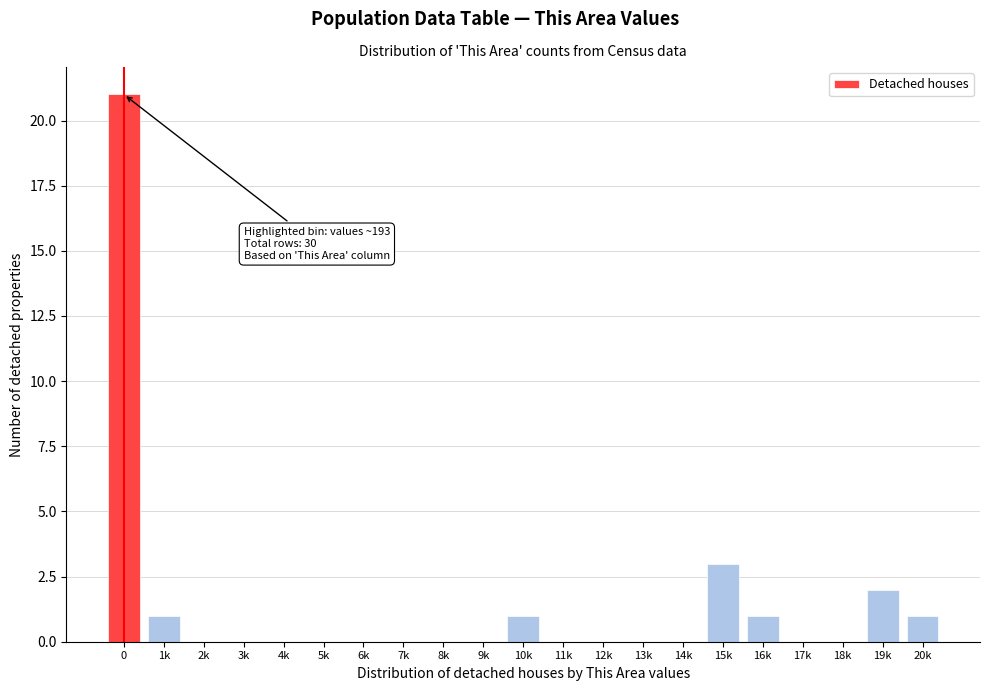

Reading left to right, transcribe all the data shown in this chart.

0=21	1k=1	2k=0	3k=0	4k=0	5k=0	6k=0	7k=0	8k=0	9k=0	10k=1	11k=0	12k=0	13k=0	14k=0	15k=3	16k=1	17k=0	18k=0	19k=2	20k=1